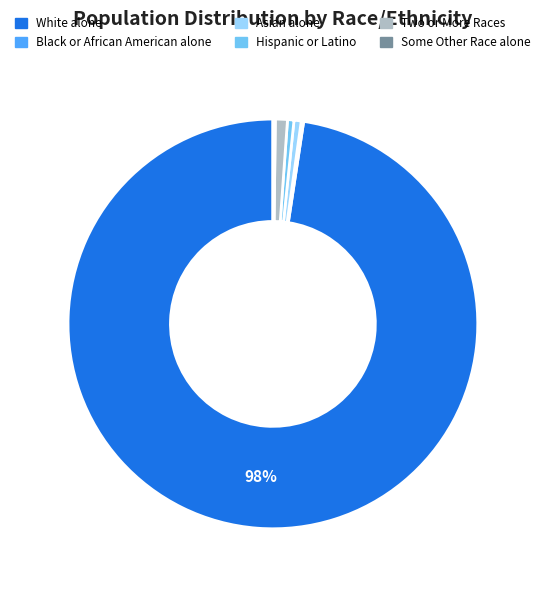

To the nearest percent, what is the average slice percentage?

17%